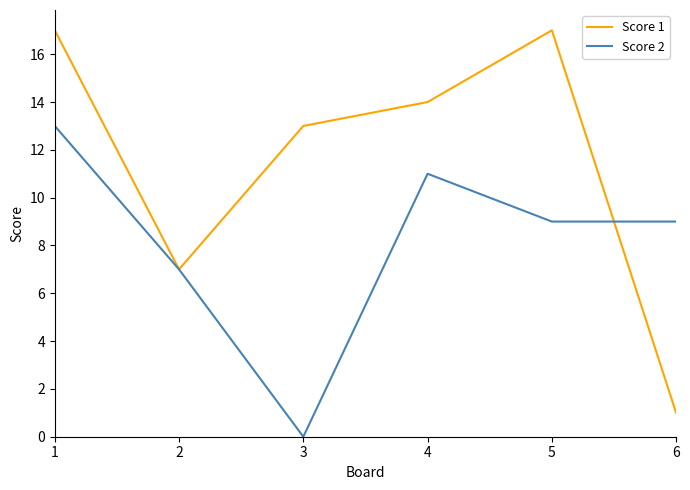

What is the sum of the Score 1 values at 6 and 3?

14